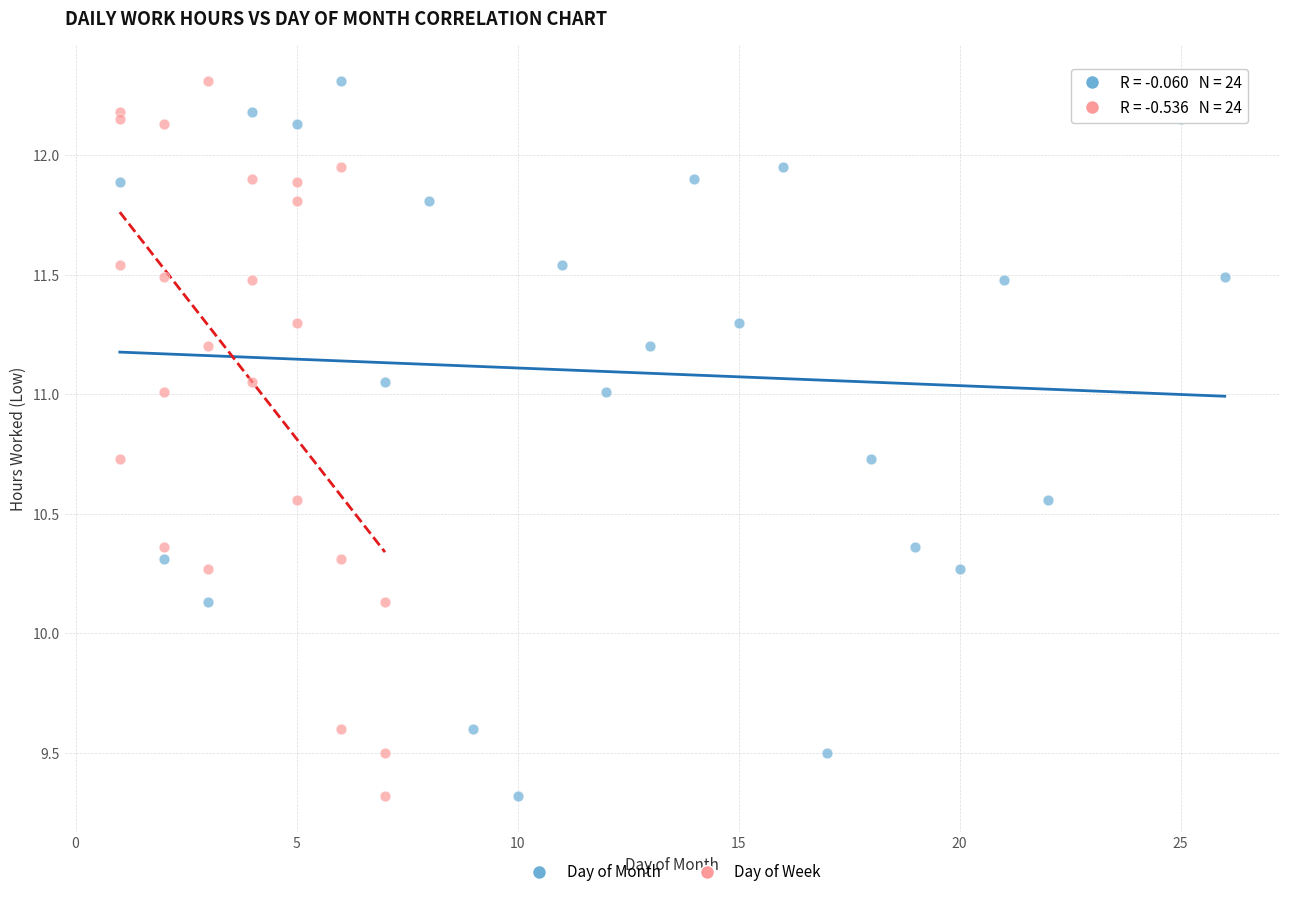

What are all the series names shown in the legend?

Day of Month, Day of Week